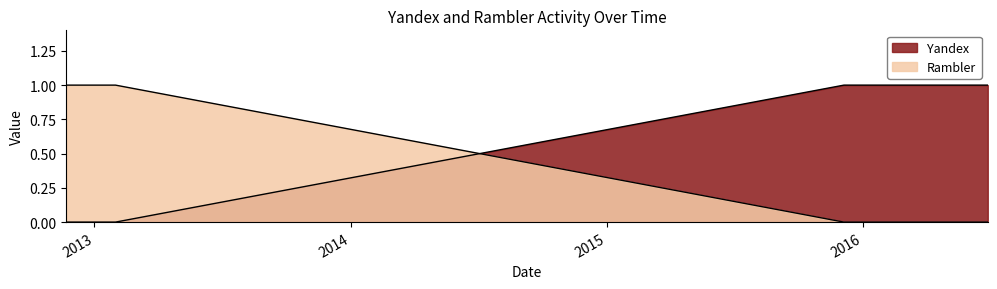

True or false: Rambler has more than 2 points higher than both neighbors.

False